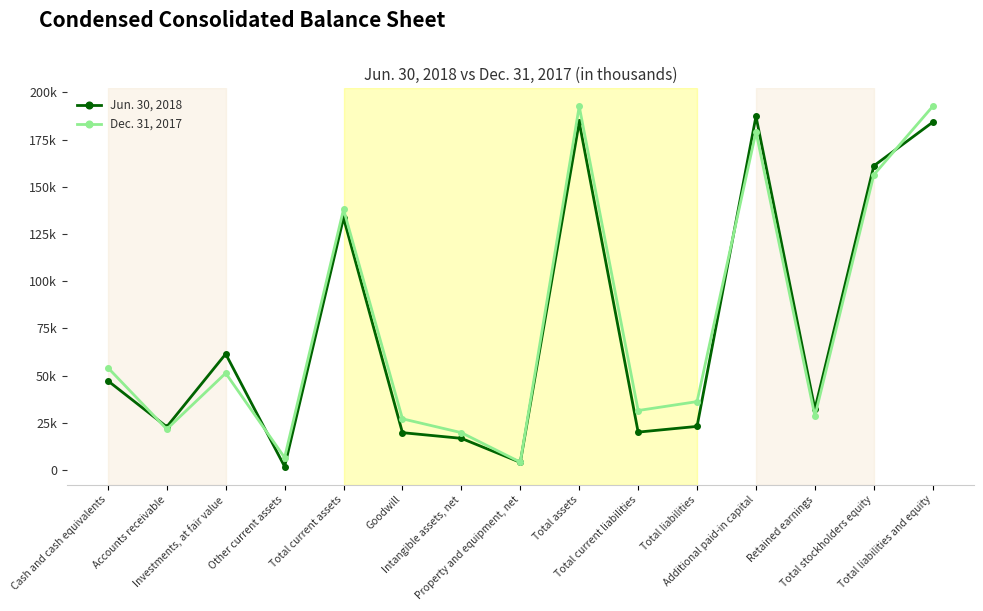

How many intersections are there between Dec. 31, 2017 and Jun. 30, 2018?

4